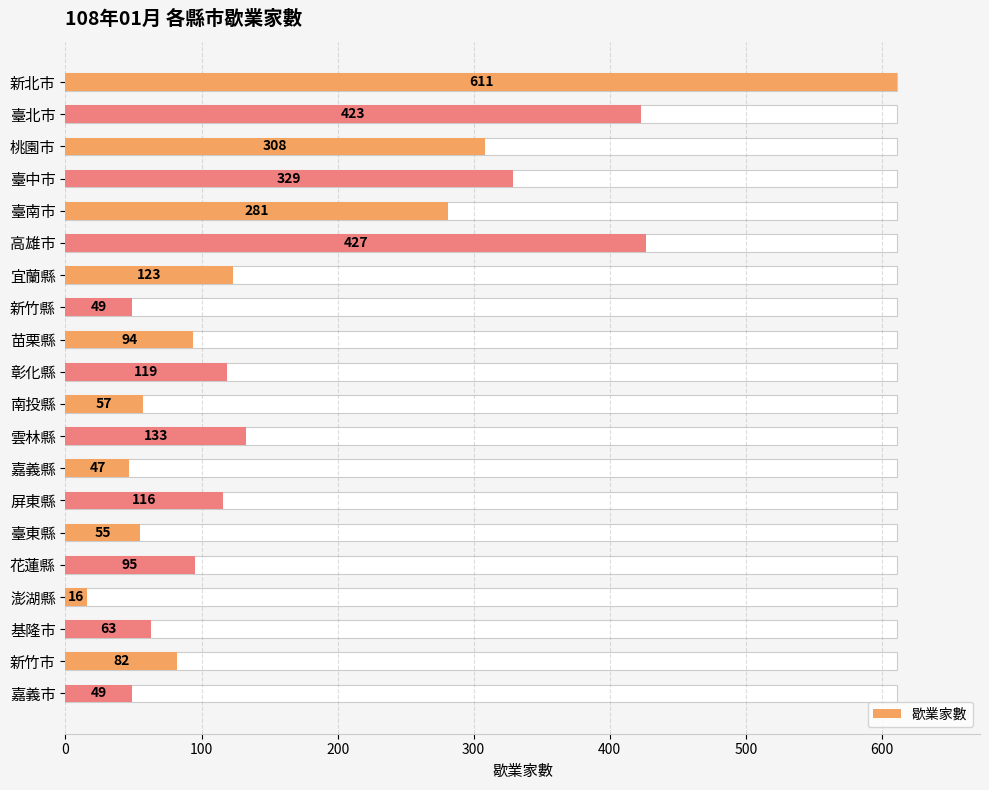

How many bars are there in total?

20